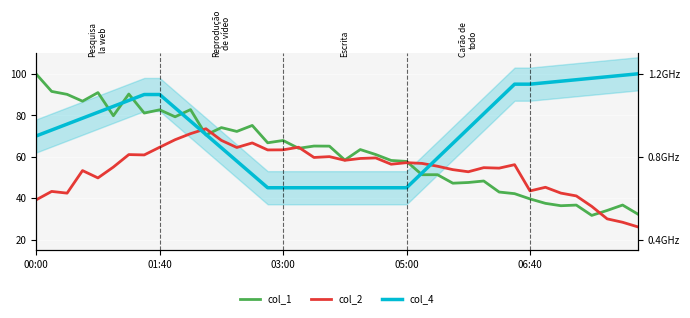

Where does the col_2 series first go above 56?

6